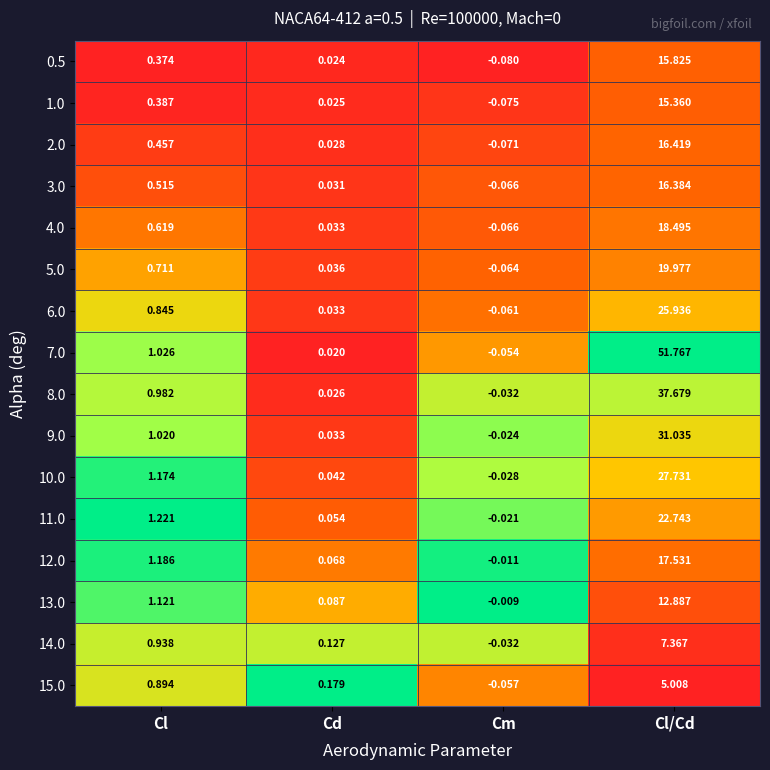

At which label does 1.0 first exceed 0?

Cl